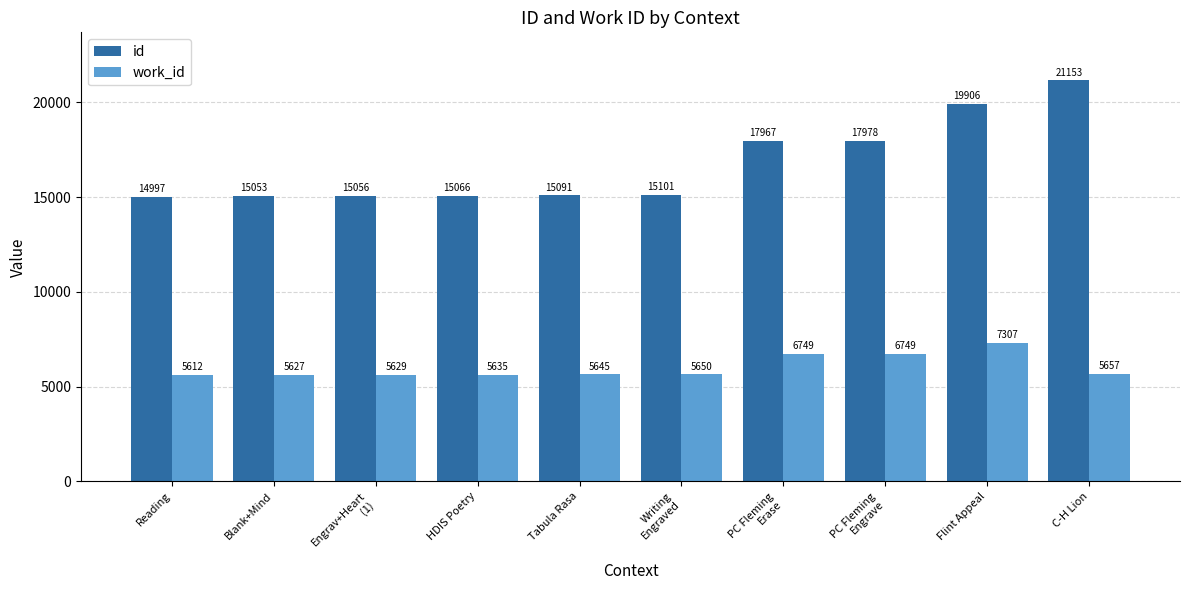

Does the chart contain any negative values?

No